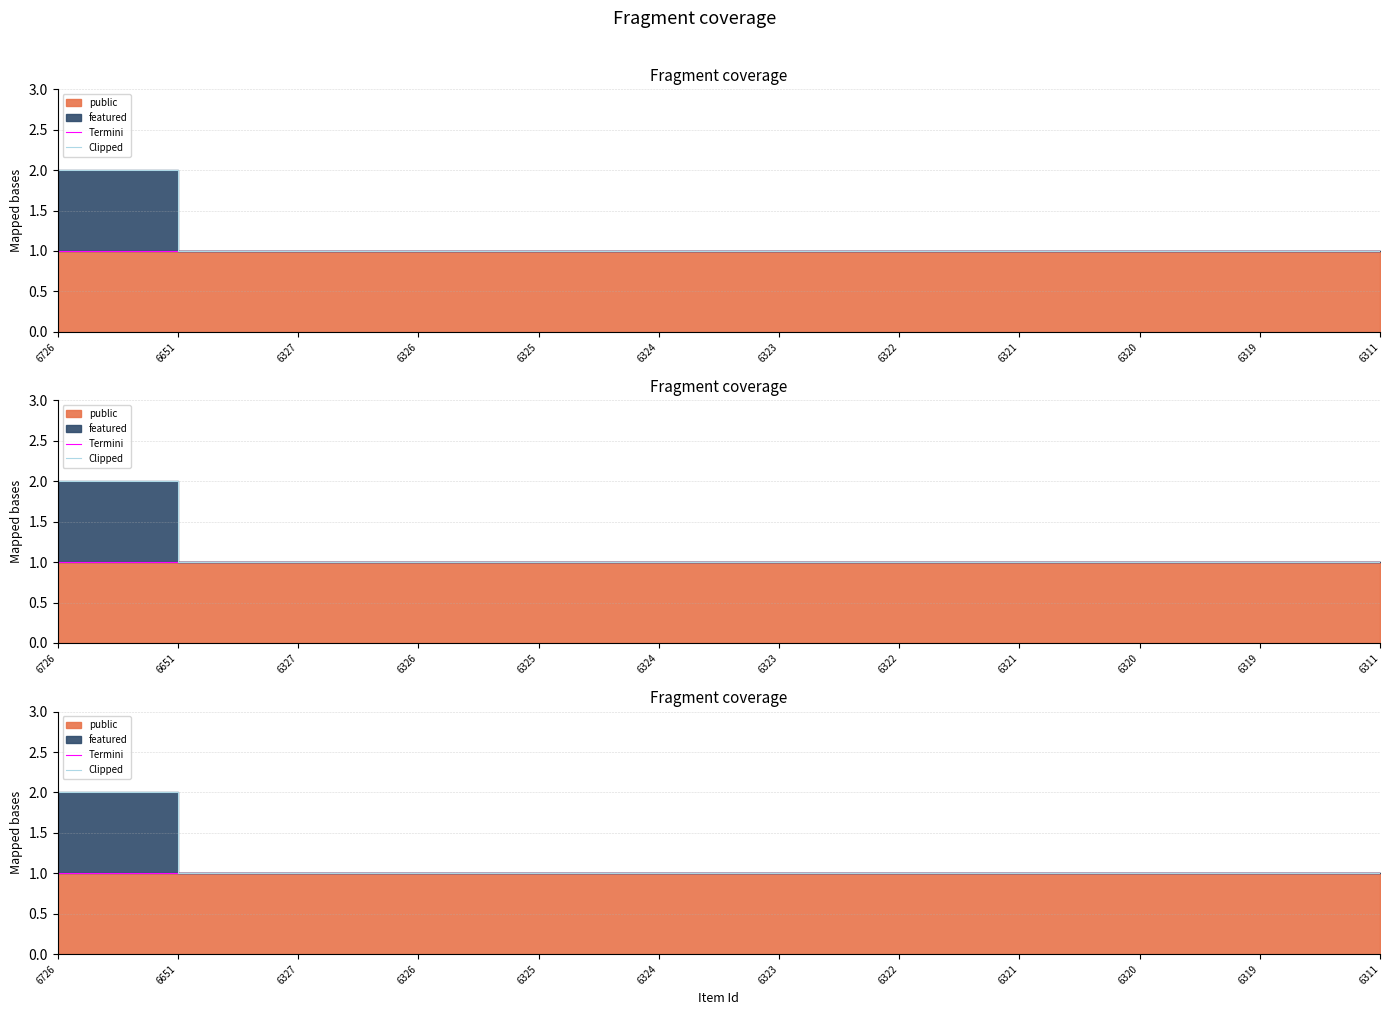

The value of Termini at 6320 is 1. True or false?

True